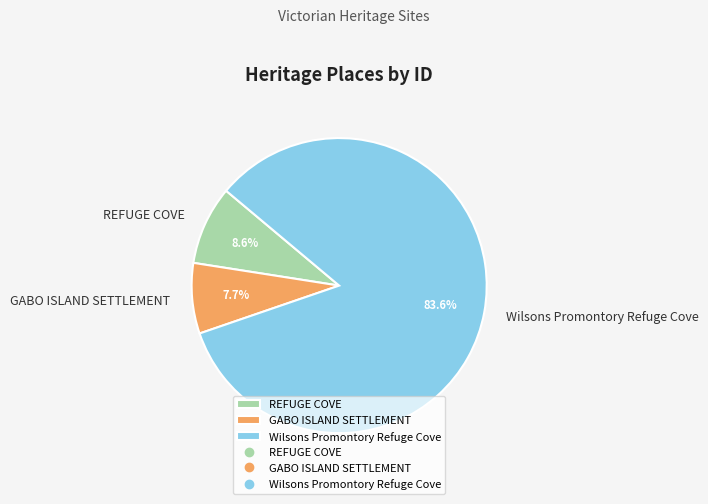

Which has a higher value, Wilsons Promontory Refuge Cove or REFUGE COVE?

Wilsons Promontory Refuge Cove